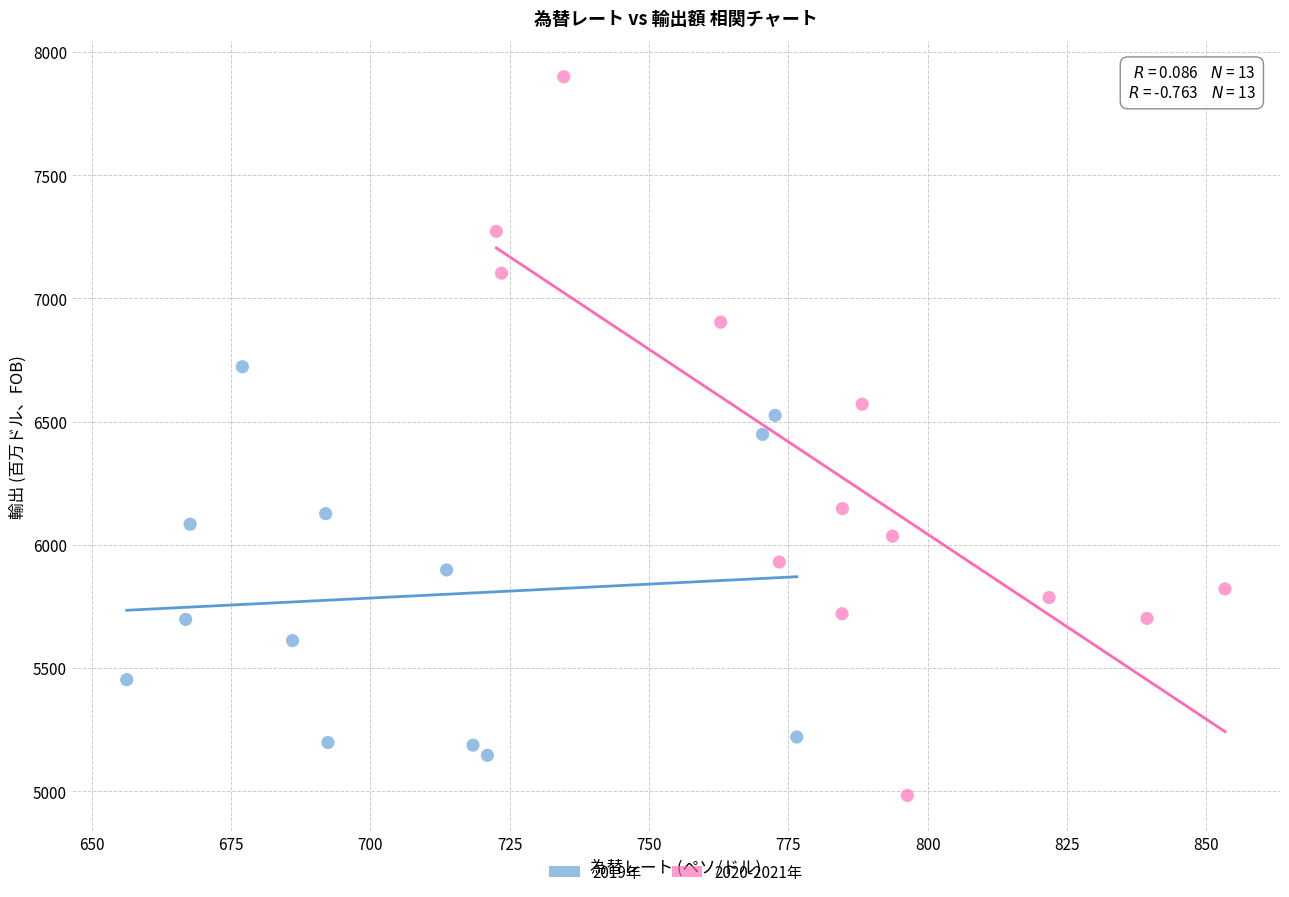

Which series reaches the minimum Y coordinate?

2020-2021年